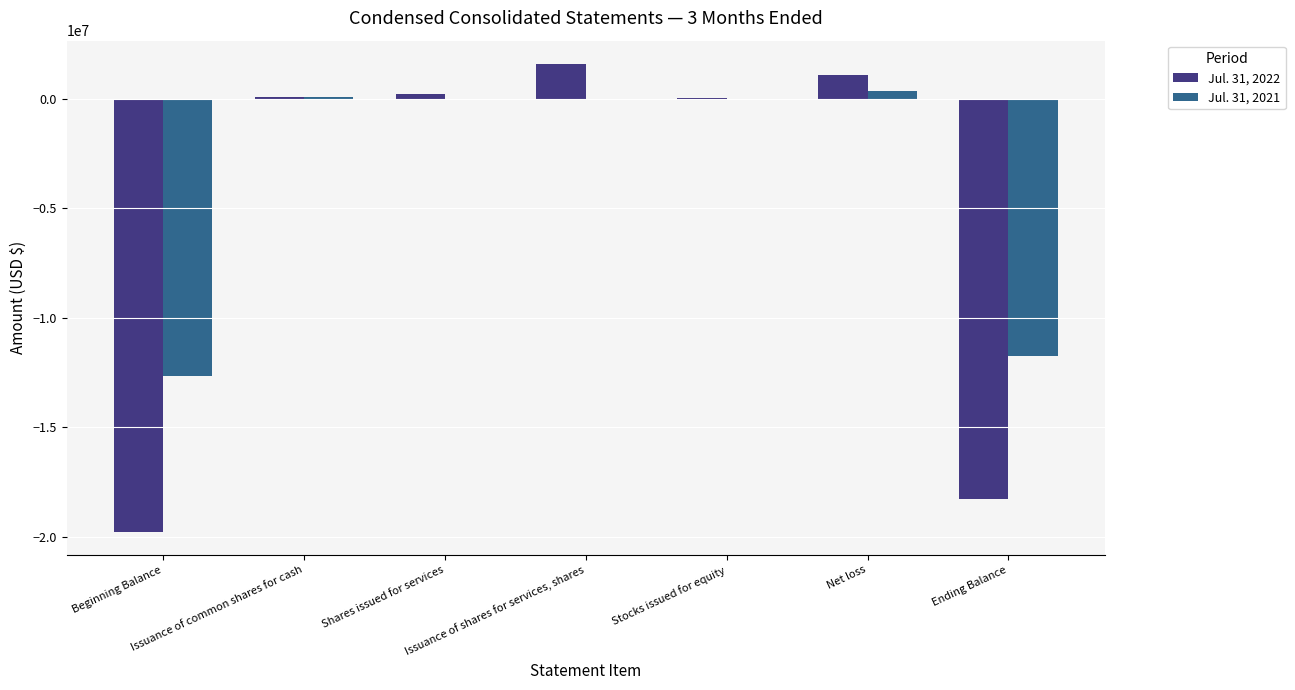

Which series has the largest total across all categories?

Jul. 31, 2021